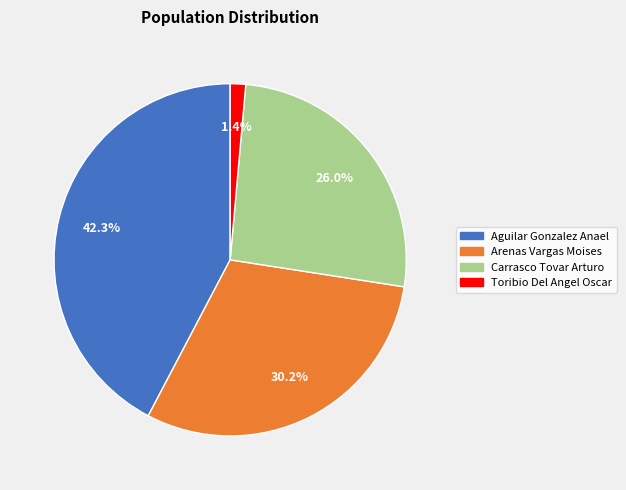

Does Carrasco Tovar Arturo account for over 50% of the chart?

No